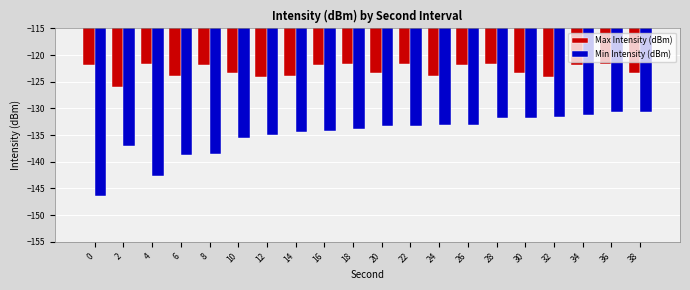

True or false: Max Intensity (dBm) has a value of -182.5 at 18.

False